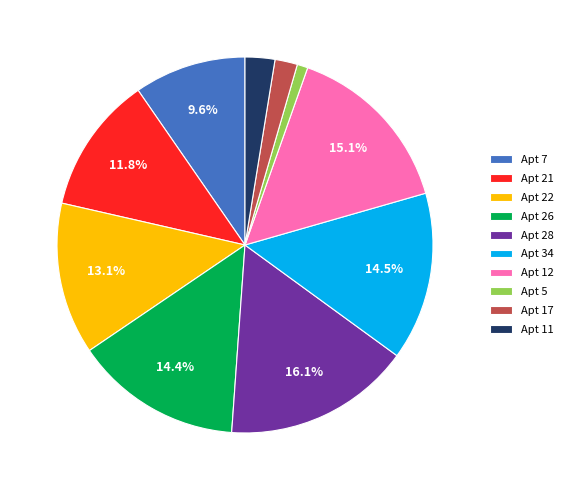

How many slices are in this pie chart?

10